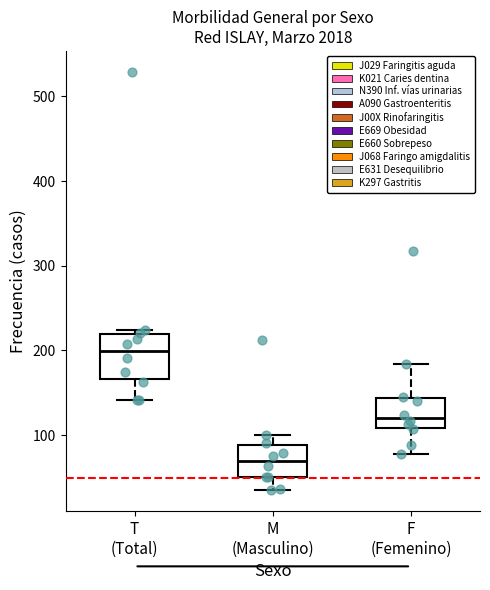

Reading left to right, read every box against the y-axis: the position of its median line, the range the box covers, and the ends of its whiskers. The values are not printed on the chart, so give them approximately, as read against the axis.

T (Total): median 200, box 170 to 220, whiskers 140 to 220 (just above the box's upper edge)
M (Masculino): median 70, box 50 to 90, whiskers 40 to 100
F (Femenino): median 120, box 110 to 140, whiskers 80 to 180